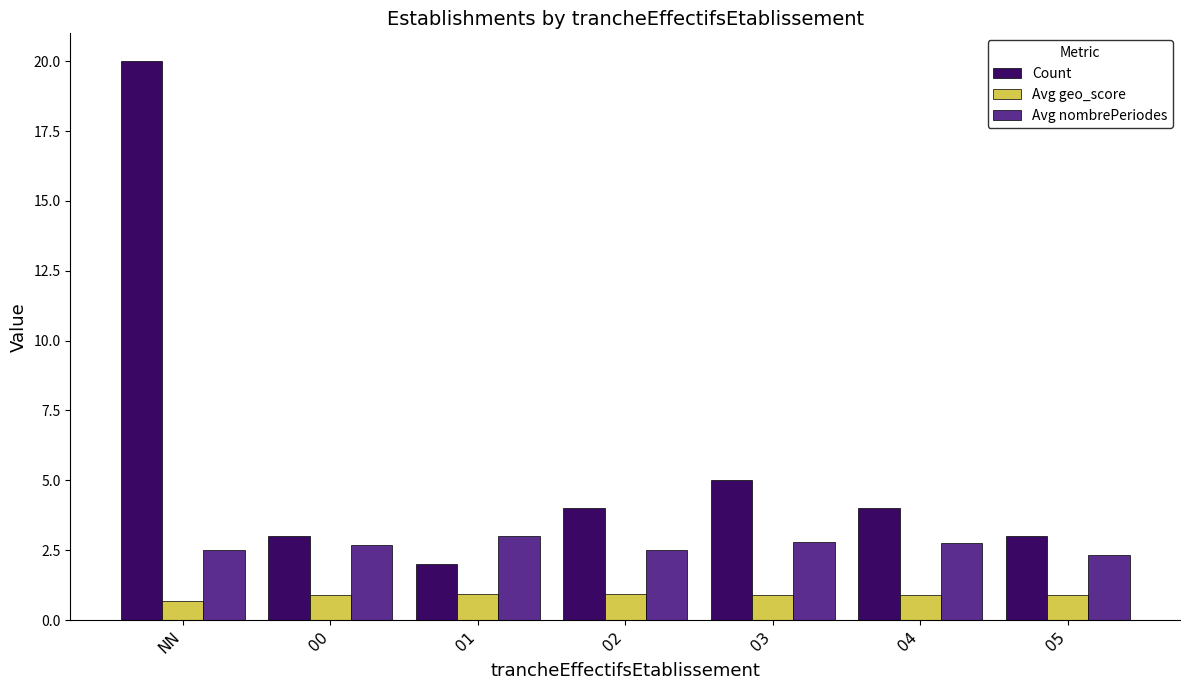

At how many categories does at least one series exceed 18?

1